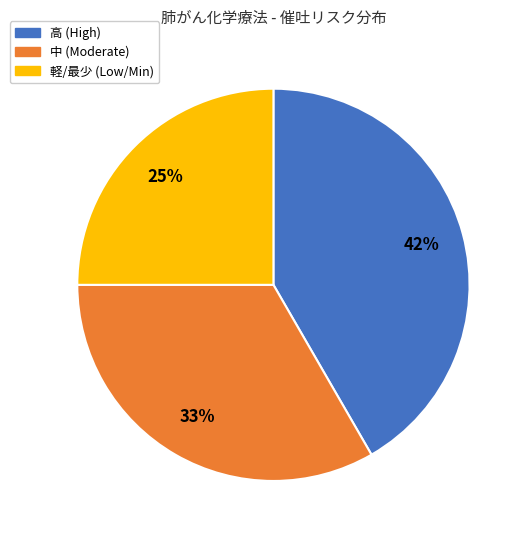

To the nearest percent, what is the difference between the largest and smallest slice percentages?

17%